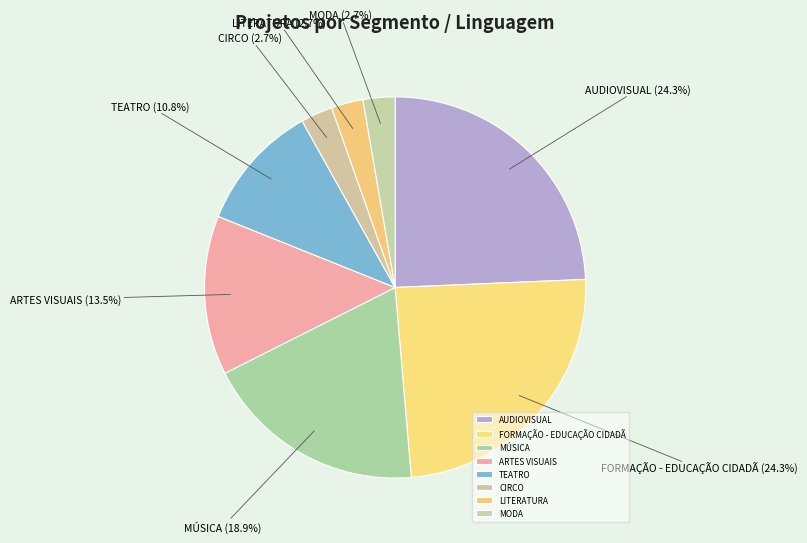

Is there any slice that represents more than half of the pie?

No